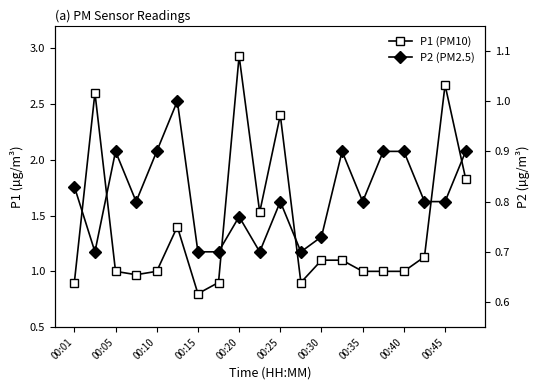

Which series has the largest total across all categories?

P1 (PM10)